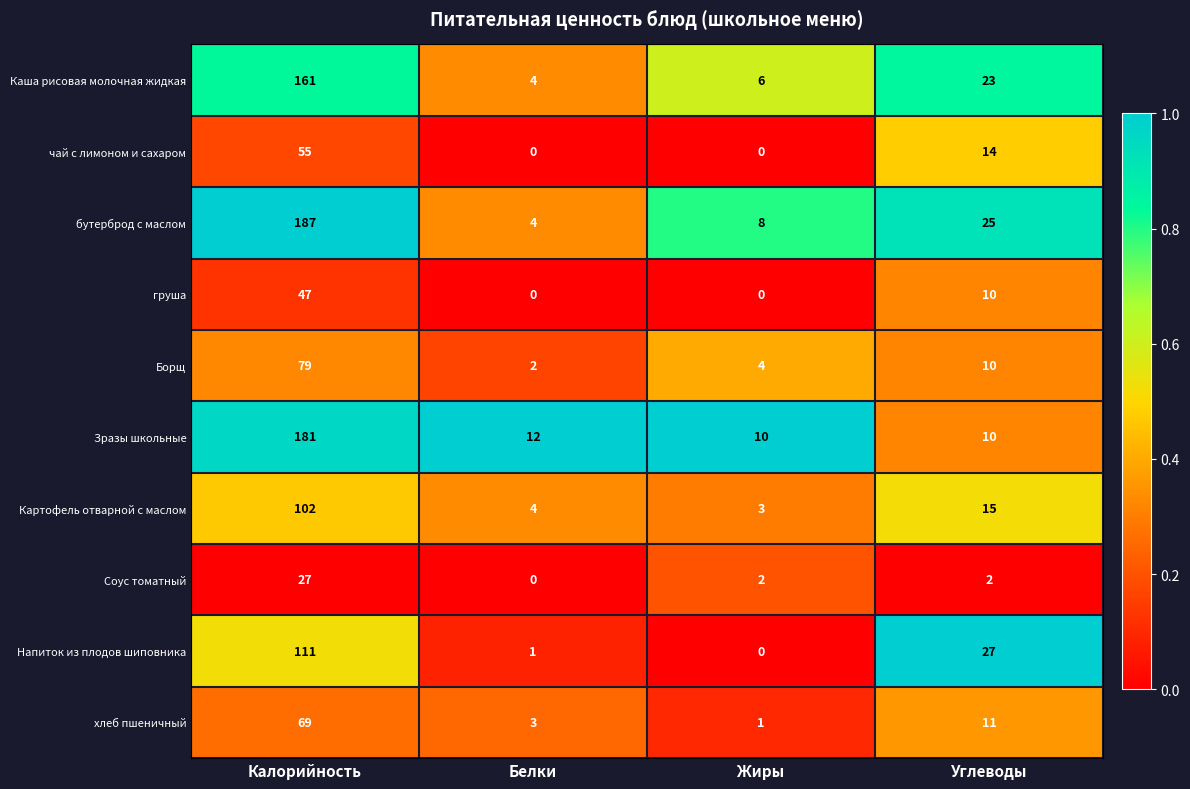

What is the average value of the Картофель отварной с маслом series?

31